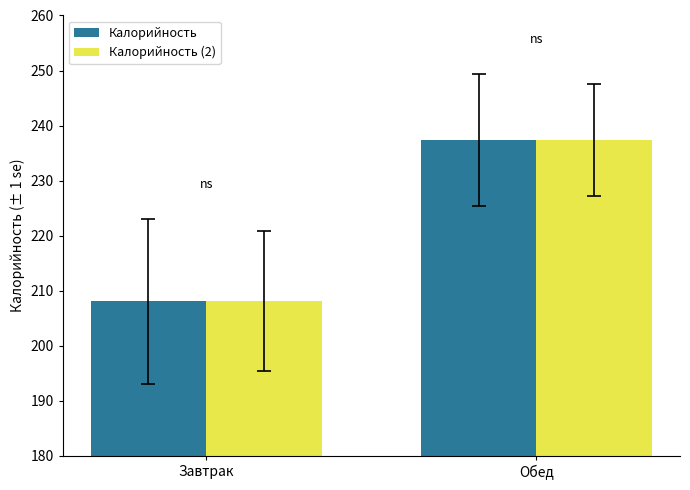

Is the value of Калорийность at Обед greater than the value of Калорийность (2) at Завтрак?

Yes